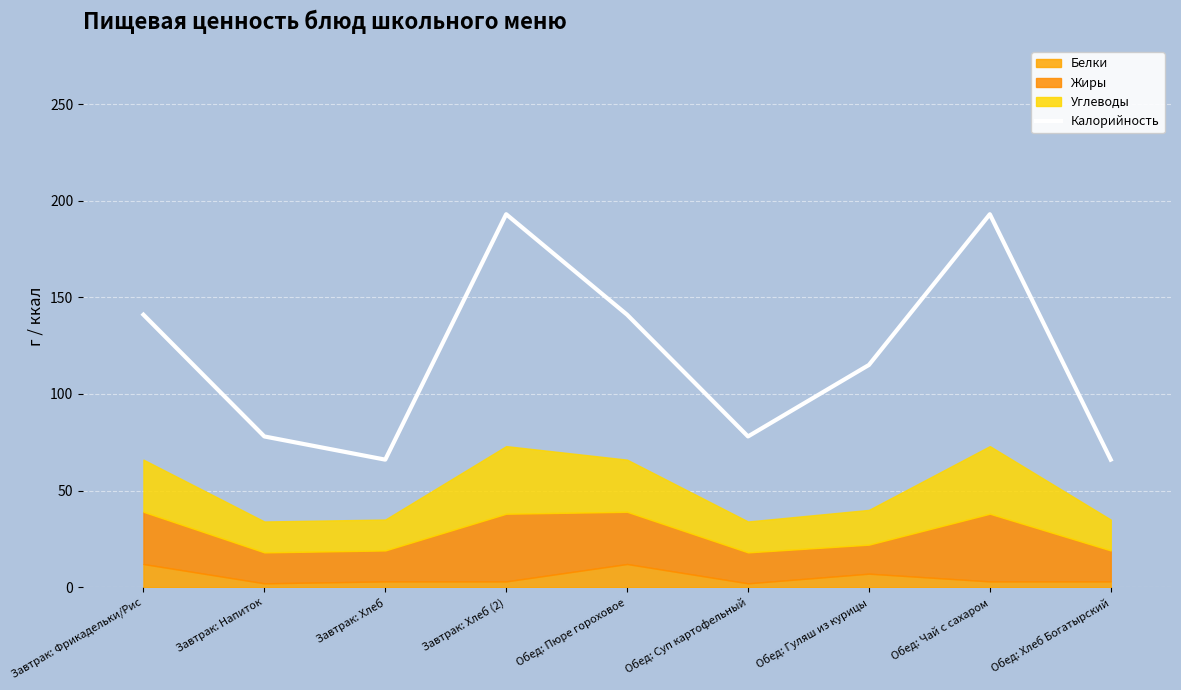

What is the greatest value displayed?

193